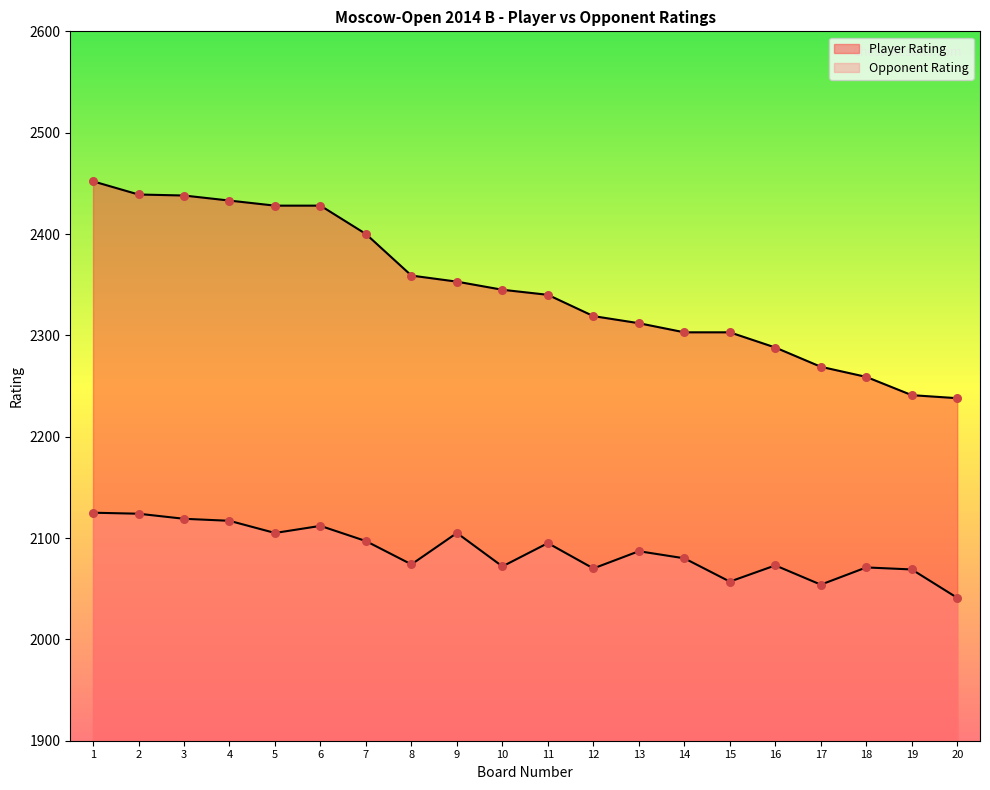

What is the total value across all series at 12?

4389